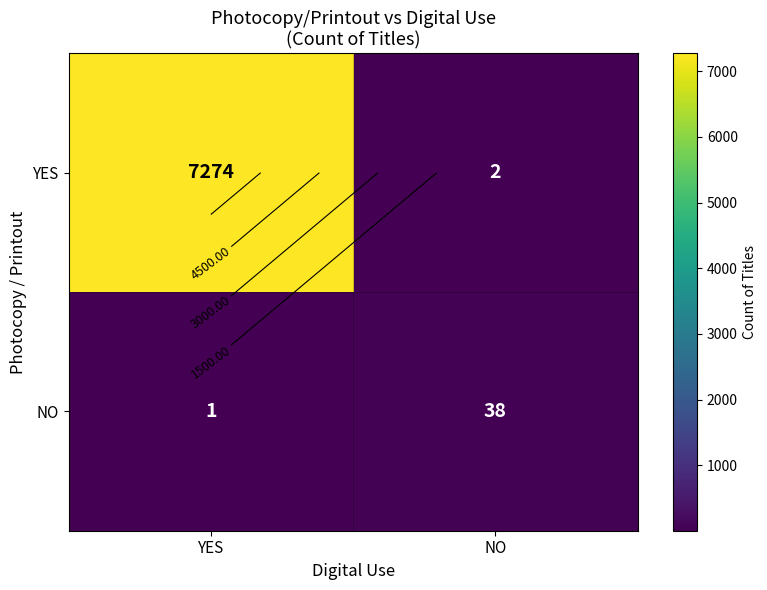

Which has a higher value, YES or NO?

YES